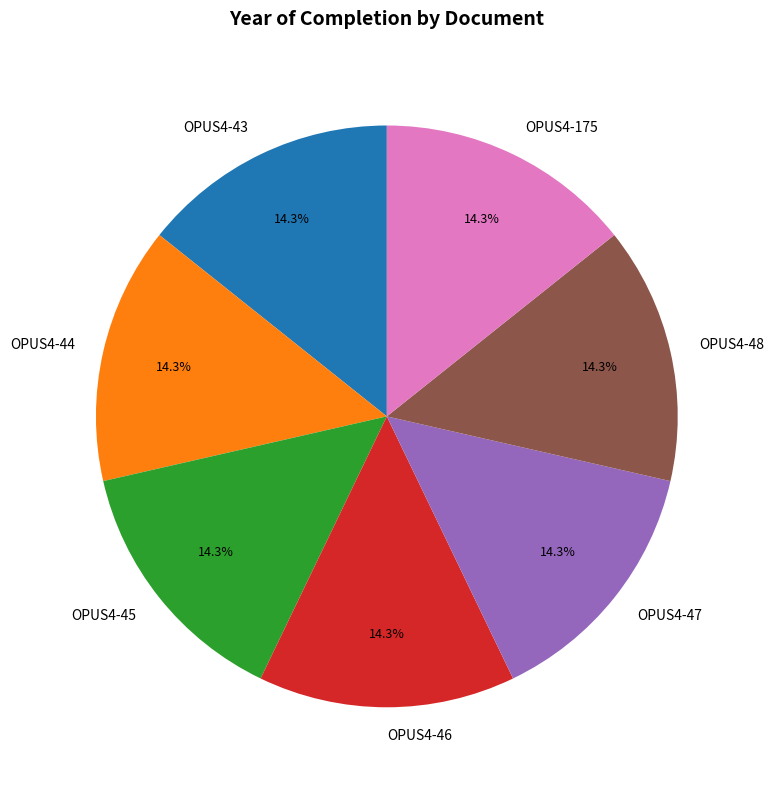

Does any single category account for the majority?

No